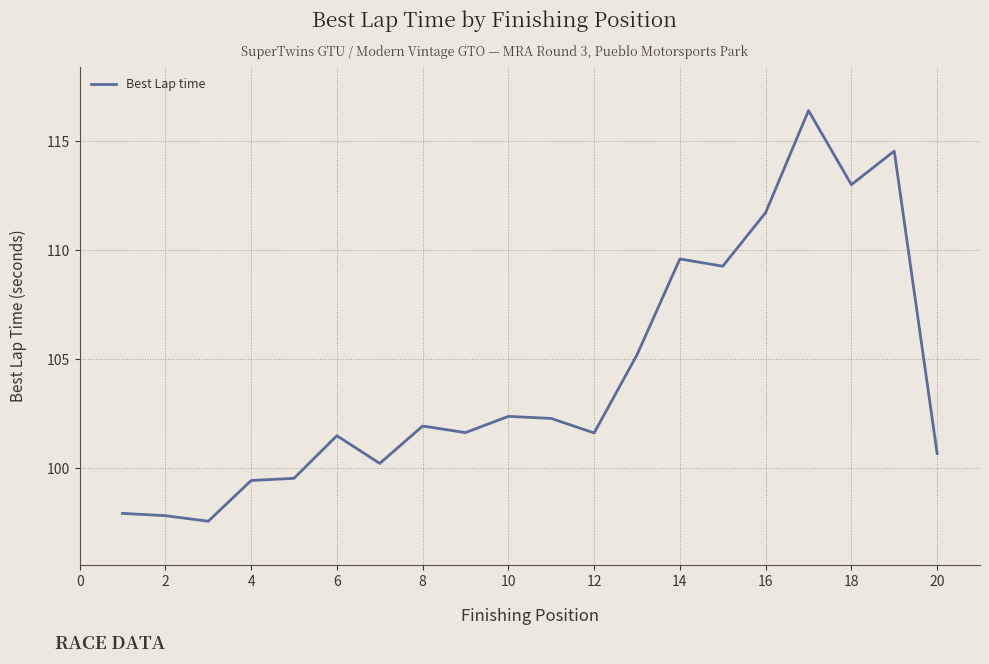

What is the difference between the maximum and minimum values?

18.8